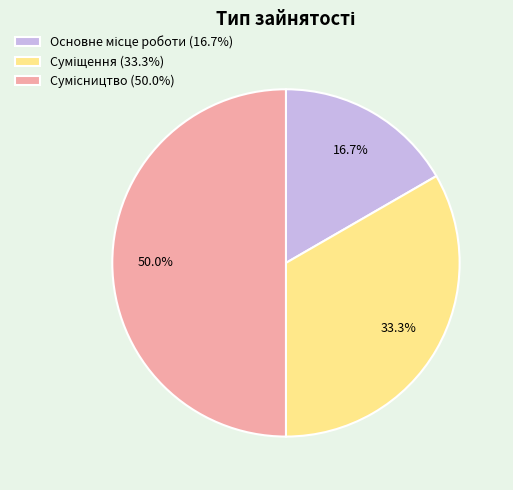

The Сумісництво slice represents 64% of the pie. True or false?

False